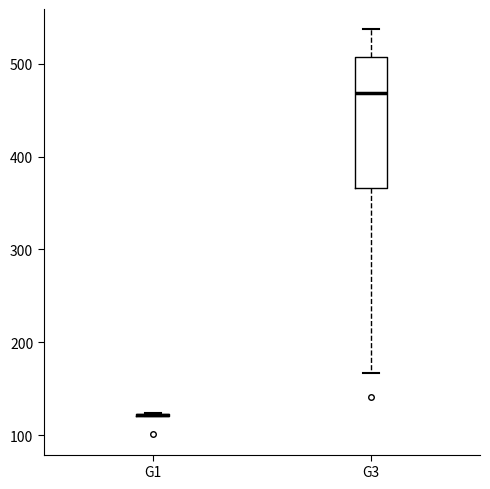

Which box is the tallest, from its lower edge to its upper edge?

G3